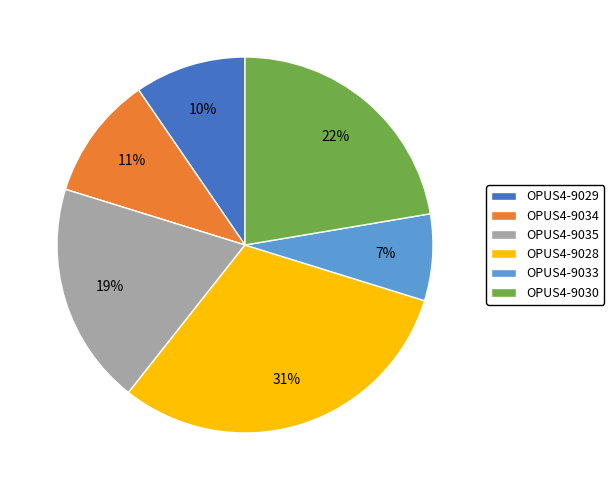

How many segments does this pie chart have?

6